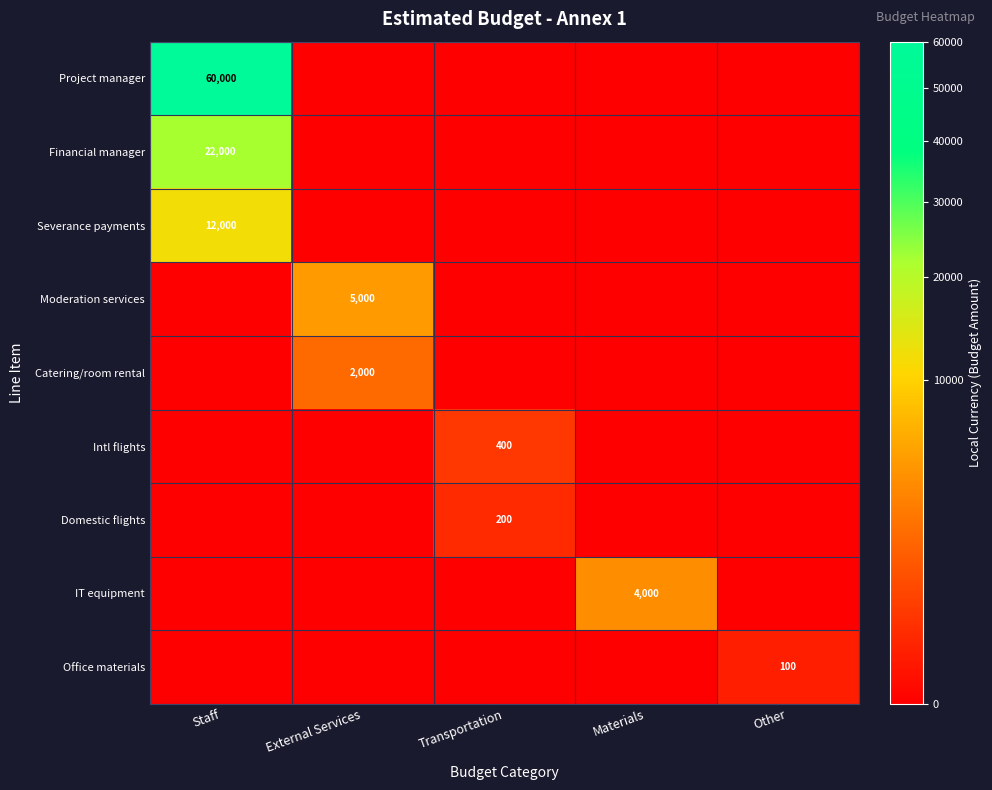

The value of Catering/room rental at External Services is 2000. True or false?

True